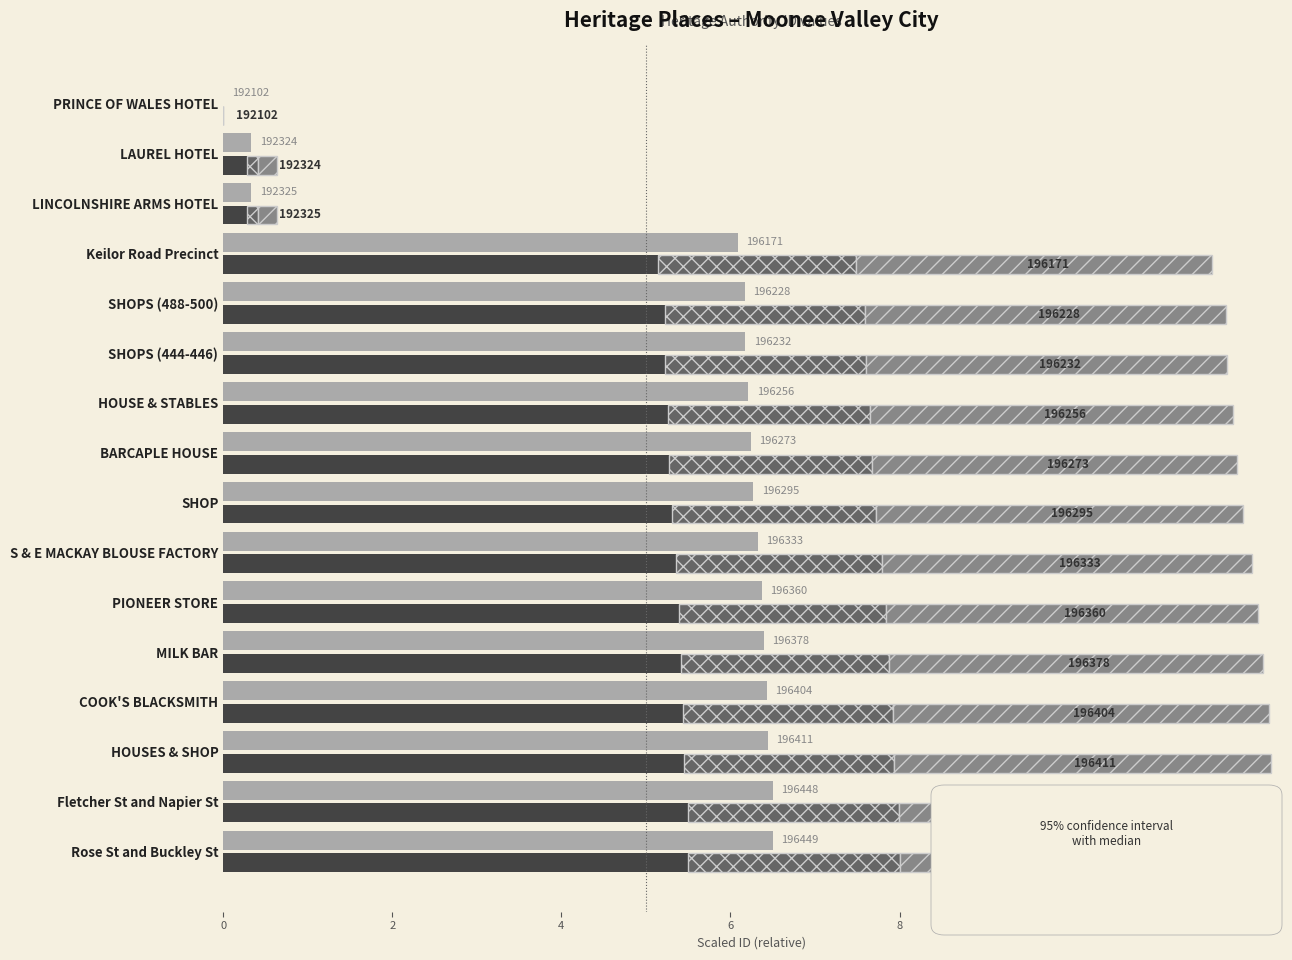

What is the average value of the ID (hatch) series?

3.6